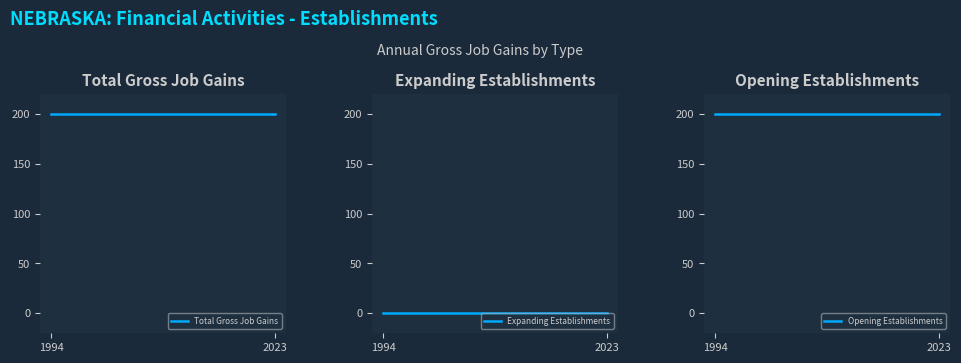

List the series in order of their peak value, highest first.

Total Gross Job Gains, Opening Establishments, Expanding Establishments